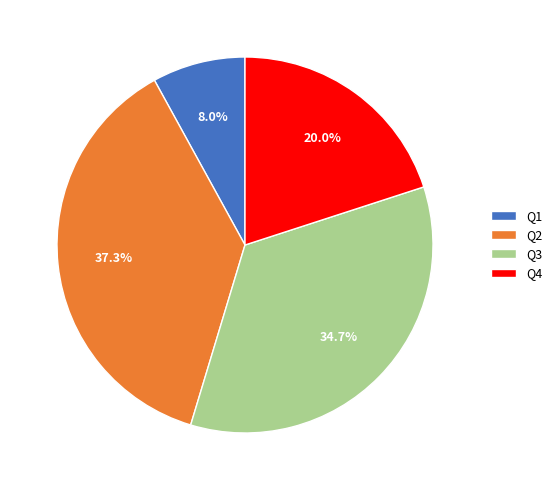

Does Q1 represent more than half of the total?

No